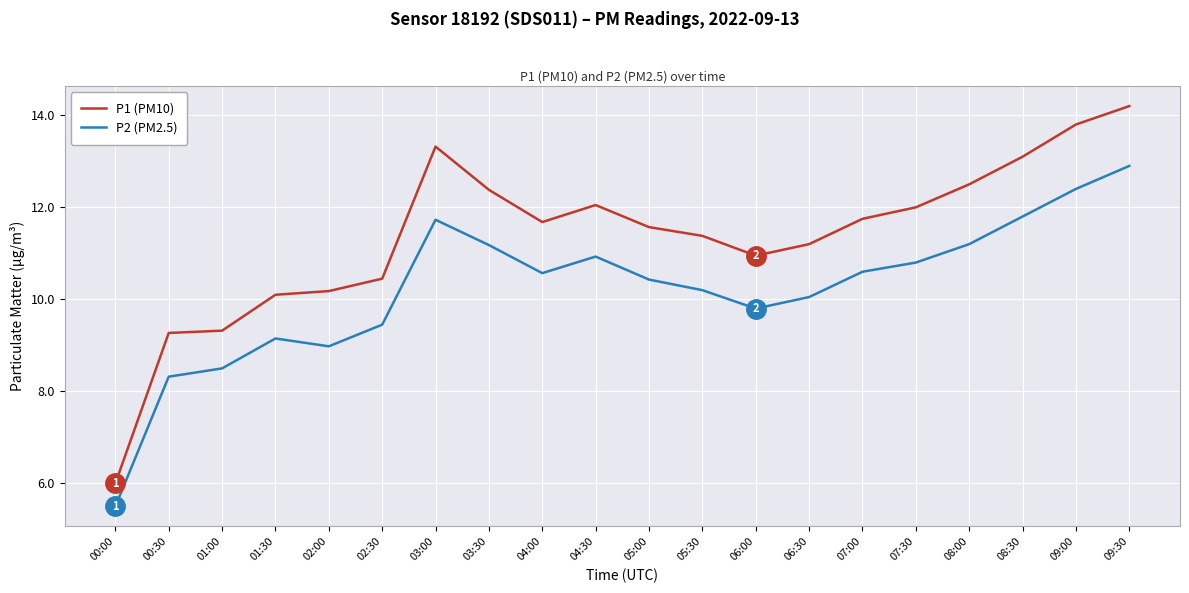

What position from the right is 03:30?

13